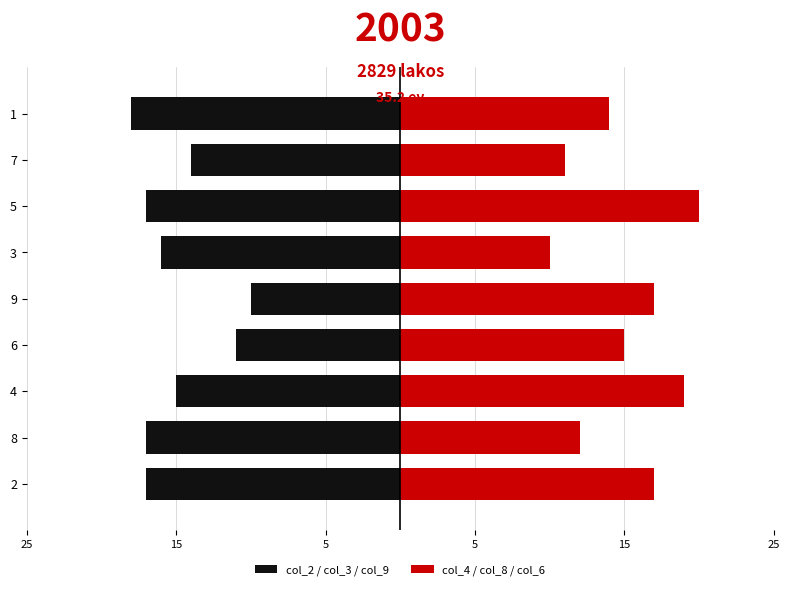

List the series in order of their overall mean, lowest first.

col_2 / col_3 / col_9, col_4 / col_8 / col_6